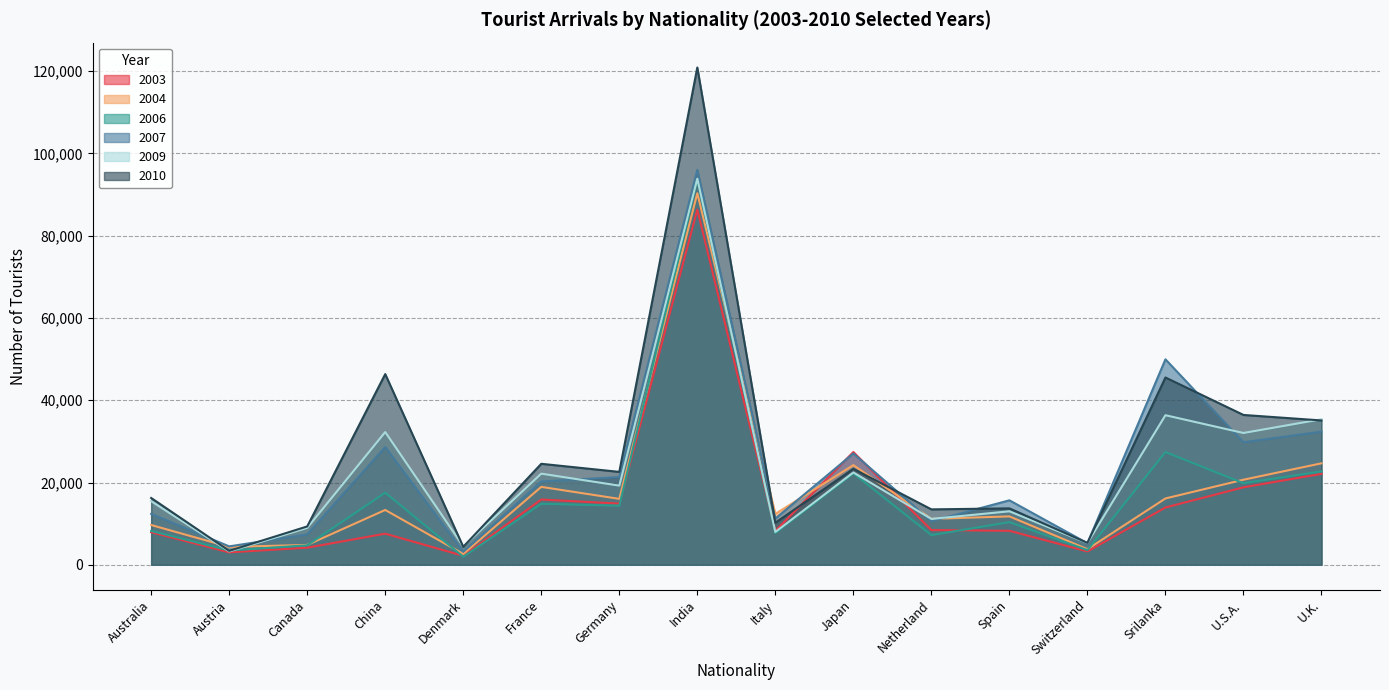

What is the difference between the highest and lowest values at Srilanka?

36017